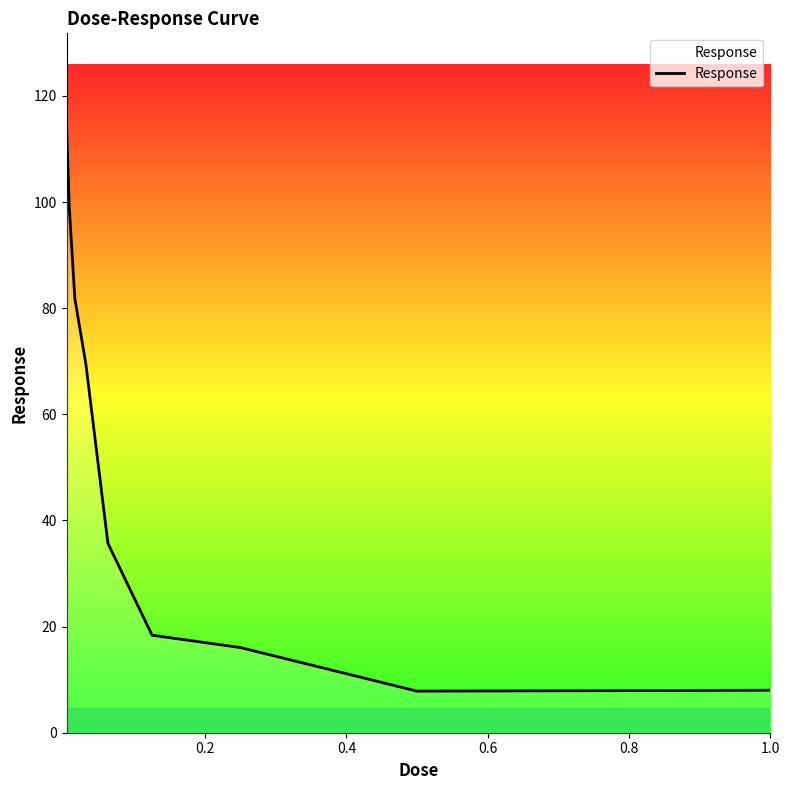

What is the greatest value displayed?

114.6